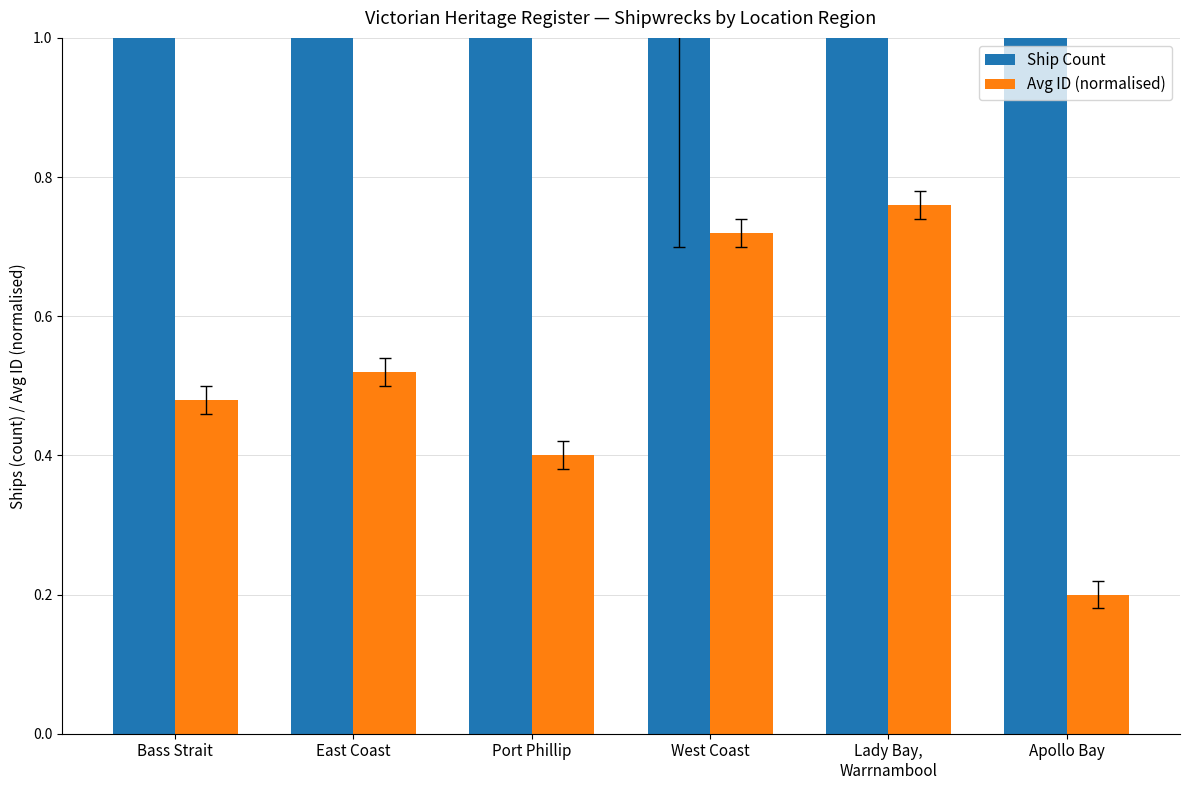

Reading left to right, what are all the values shown in this chart?

Ship Count: 5.0	6.0	5.0	1.0	2.0	3.0
Avg ID (normalised): 0.5	0.5	0.4	0.7	0.8	0.2